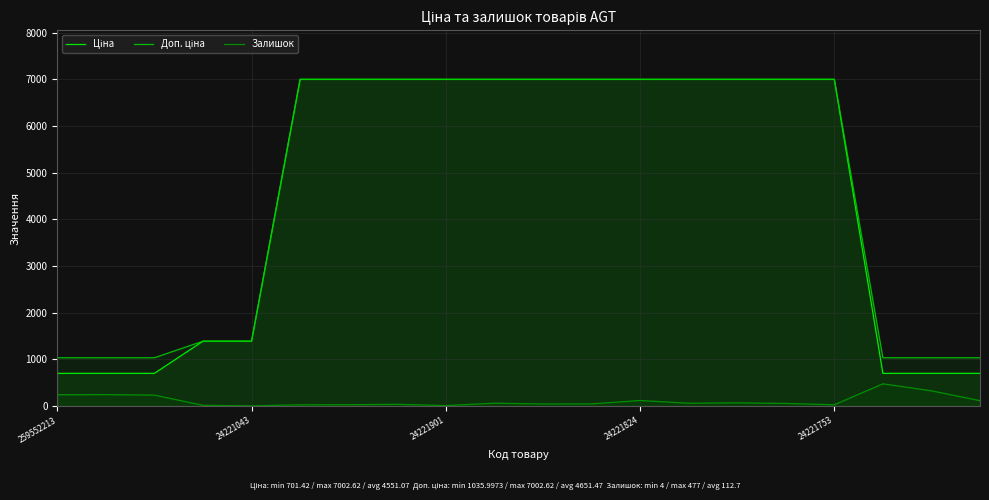

What are all the series names shown in the legend?

Ціна, Доп. ціна, Залишок